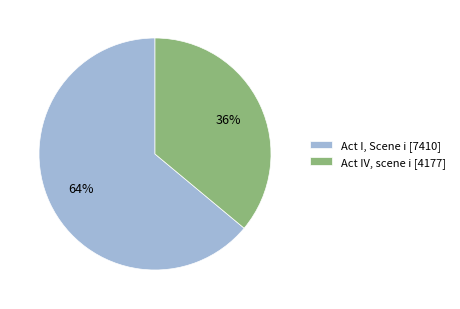

Which slice is the smallest?

Act IV, scene i